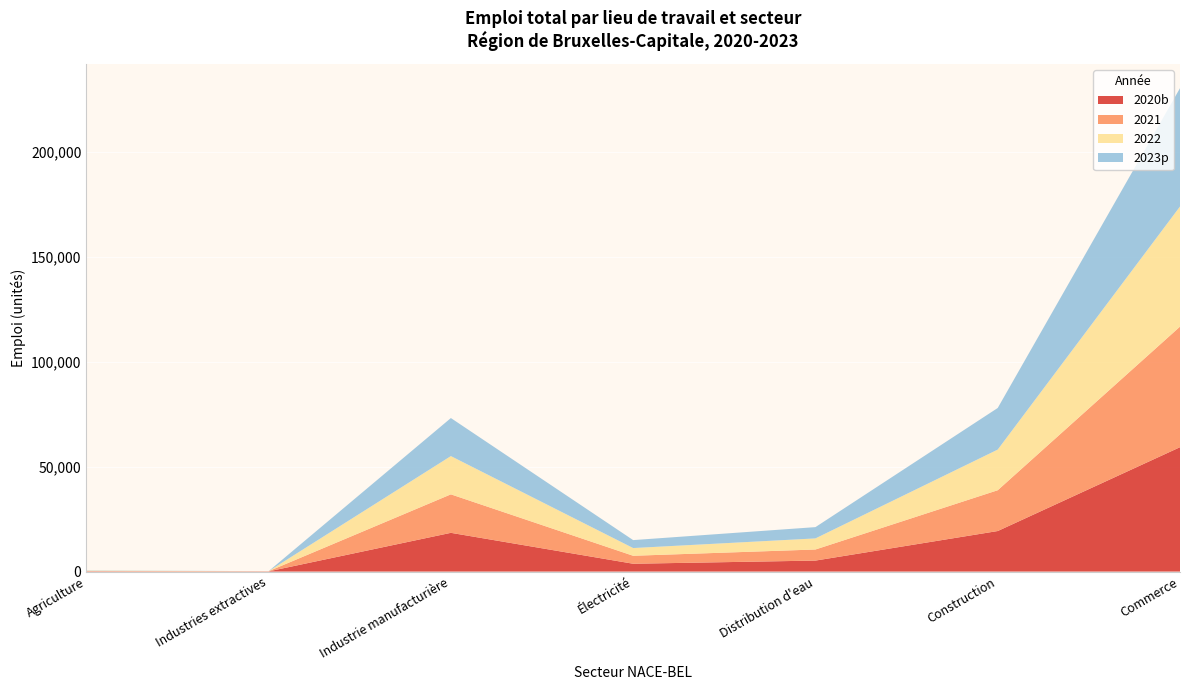

Reading right to left, extract all data points from this chart.

2020b: 59314	19334	5242	3735	18478	91	117
2021: 57507	19459	5287	3802	18354	86	155
2022: 57278	19380	5292	3681	18246	7	171
2023p: 56442	19844	5377	3792	18142	8	126